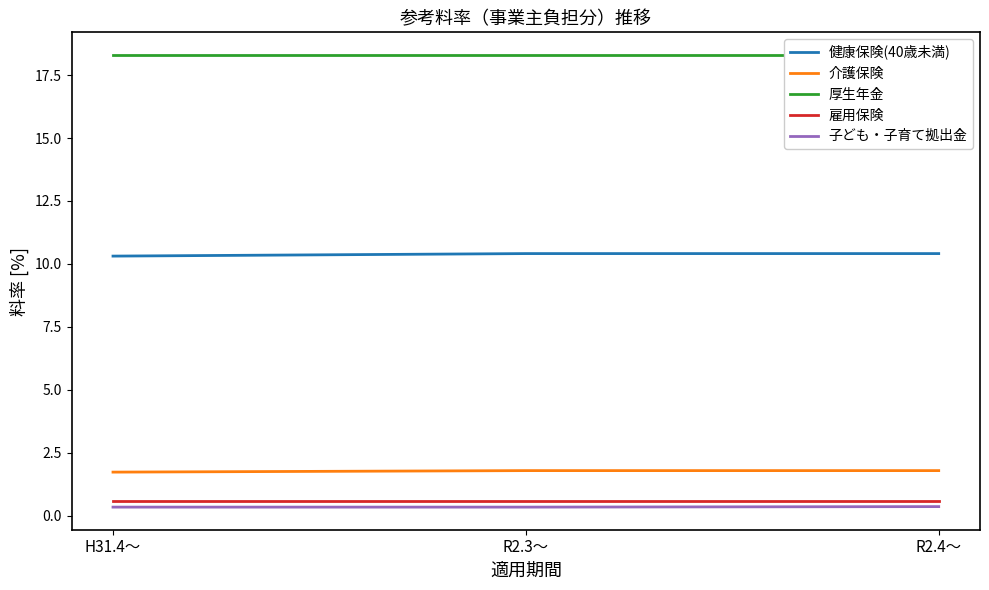

Which series has the largest total across all categories?

厚生年金